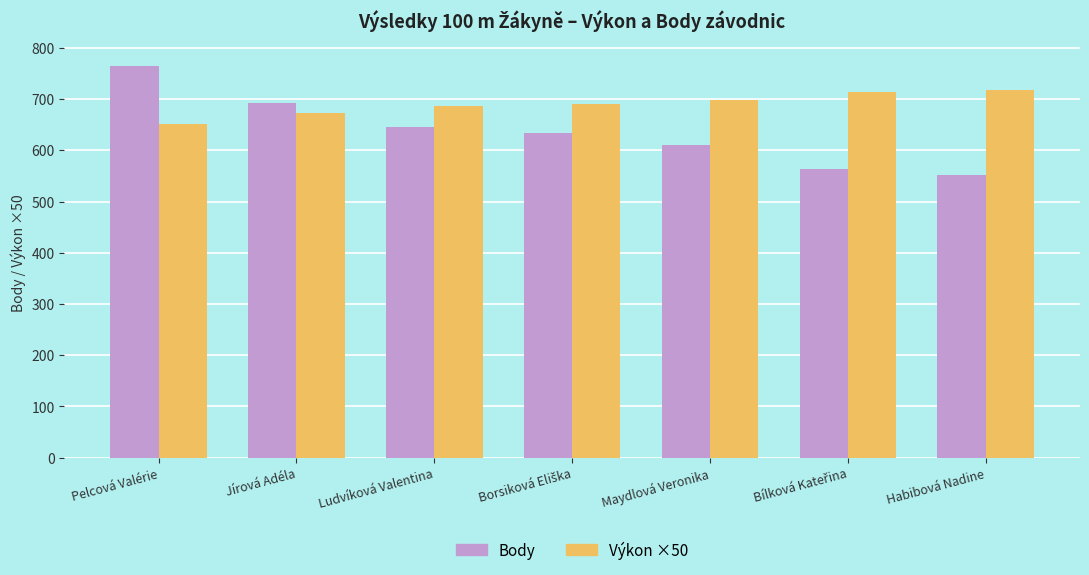

What is the value of the Body bar at the 3rd from the left?

645.0